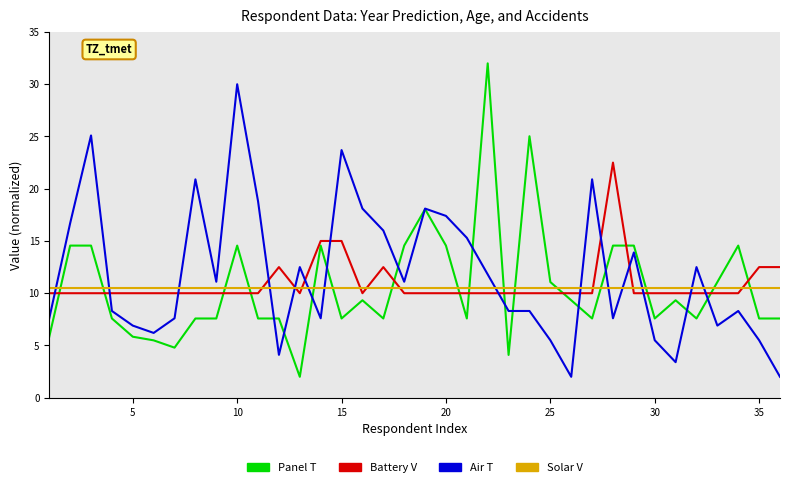

Which series ends up on top after the final intersection of Battery V and Air T?

Battery V